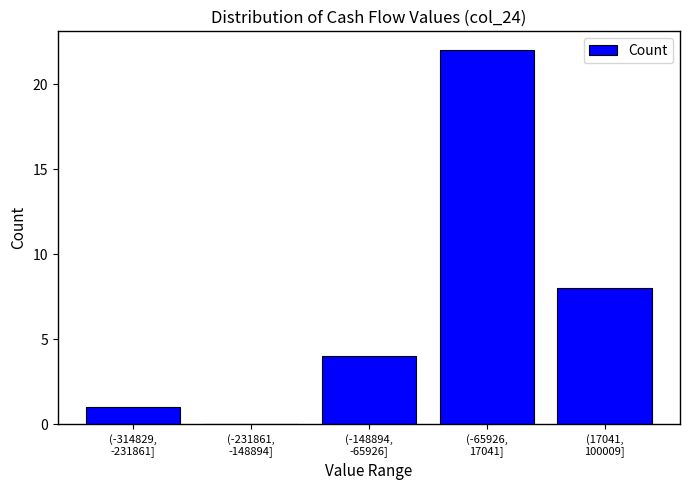

What is the greatest value displayed?

22